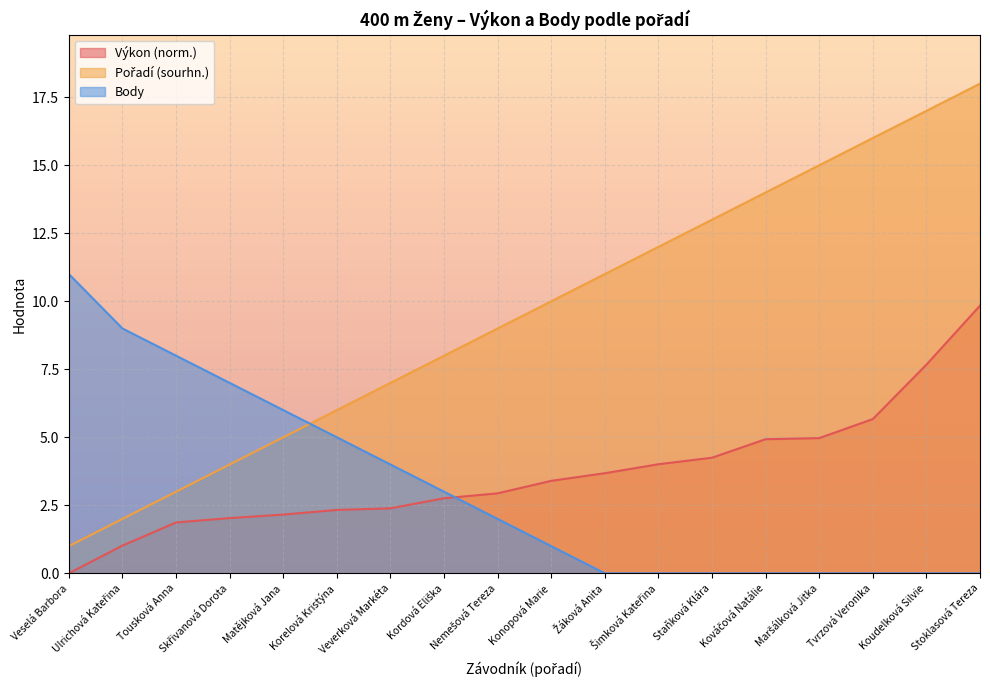

Which category has the highest value in the Pořadí (sourhn.) series?

Stoklasová Tereza